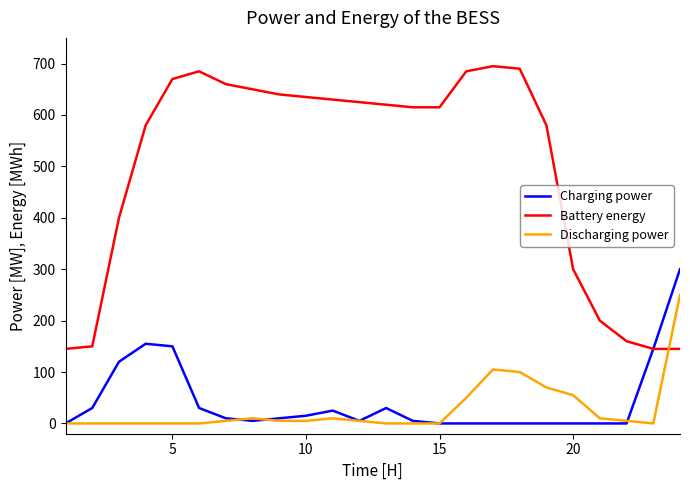

How many series are shown in this chart?

3